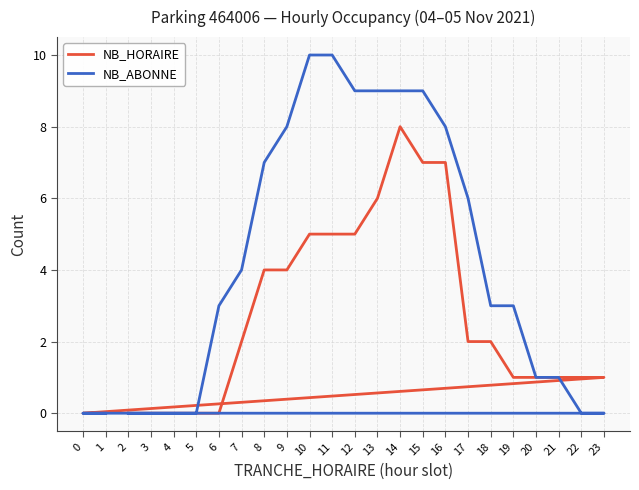

At which category does NB_HORAIRE reach its first local peak?

14